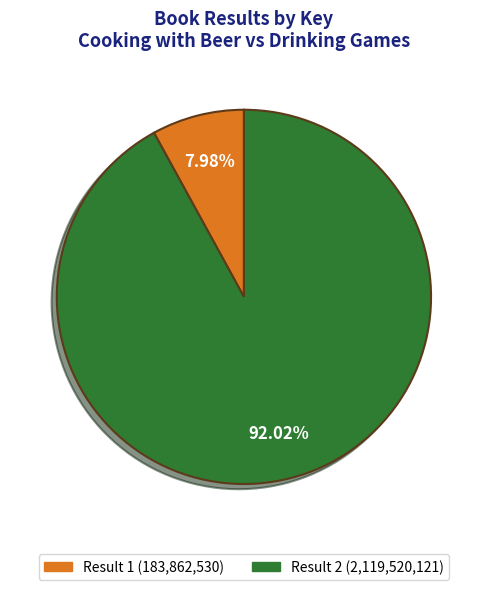

How many slices are in this pie chart?

2